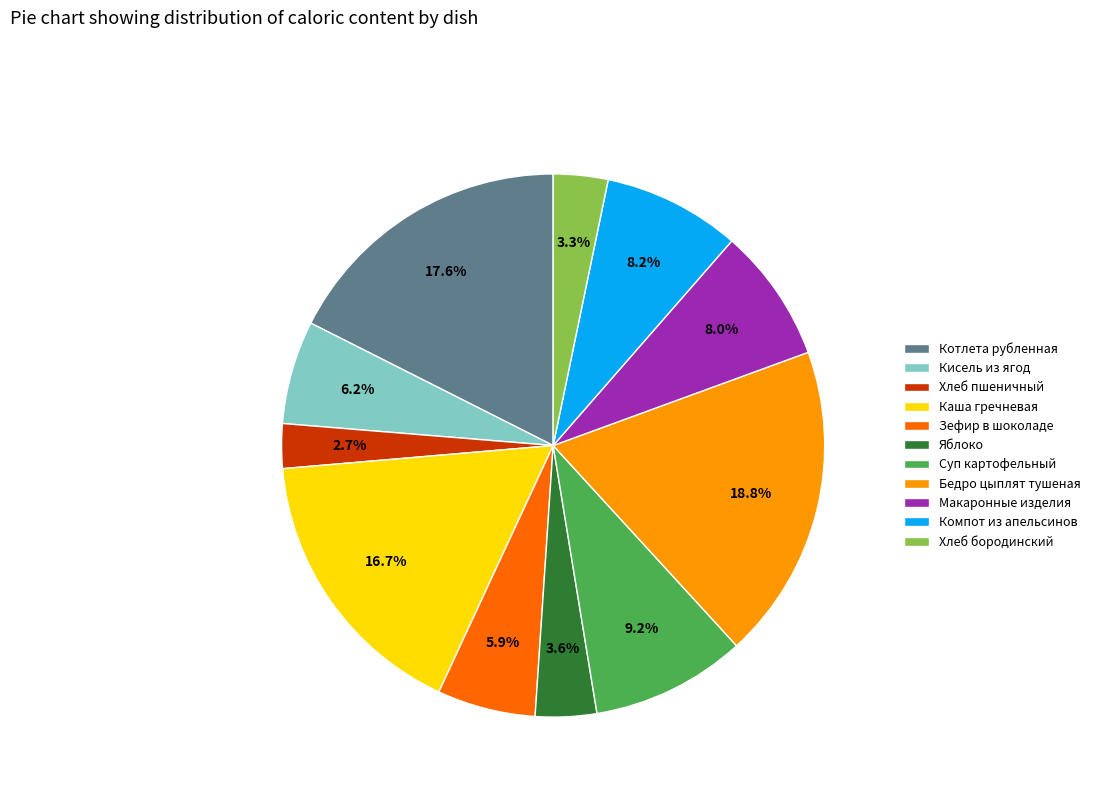

What is the smallest slice in the pie chart?

Хлеб пшеничный